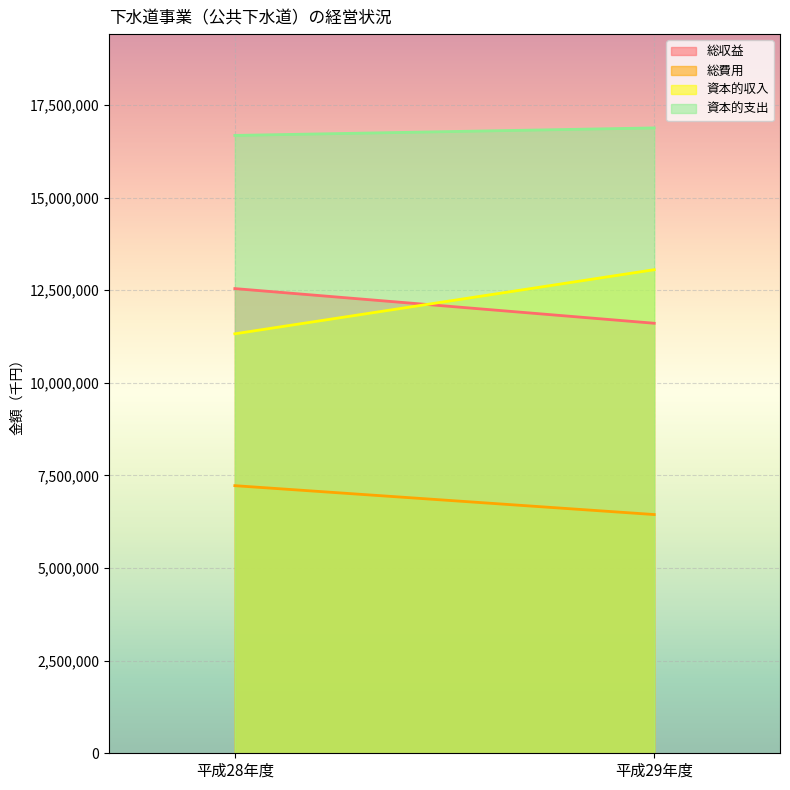

What is the difference between the highest and lowest values at 平成28年度?

9454977